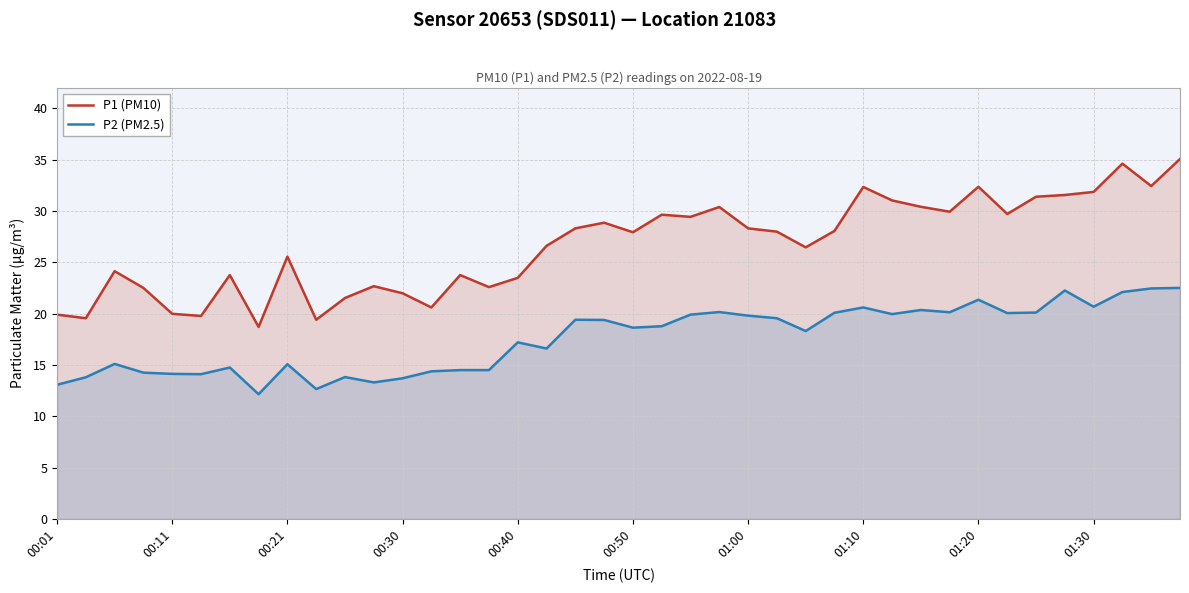

In P1 (PM10), how many points are lower than both neighbors (excluding endpoints)?

12